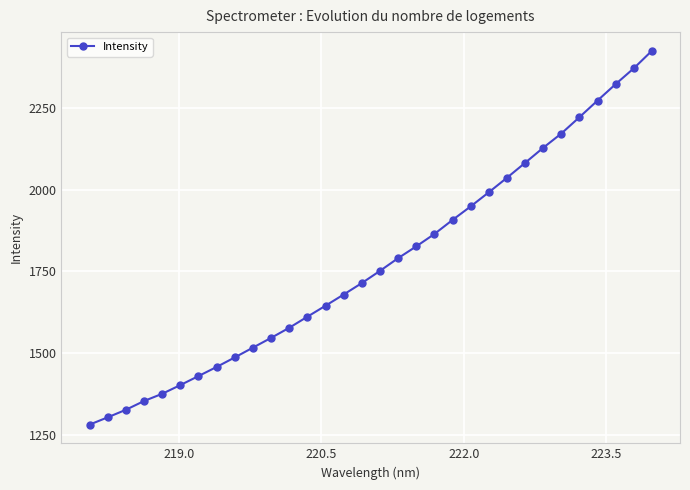

Reading left to right, what are all the values shown in this chart?

1281.1	1303.4	1326.5	1353.4	1375.5	1402.2	1429.8	1457.7	1486.9	1516.9	1546.7	1577.7	1611.5	1645.2	1679.5	1714.5	1751.8	1790.8	1826.9	1864.7	1907.8	1949.2	1992.5	2036.8	2082.5	2128.7	2172.3	2222.4	2273.5	2323.8	2372.1	2425.8